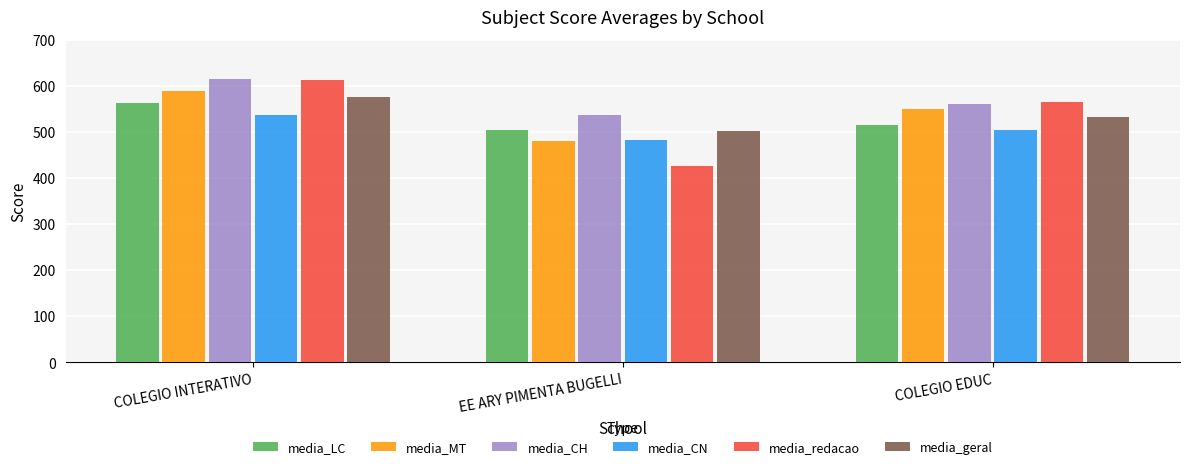

What is the difference between the media_geral values at COLEGIO INTERATIVO and EE ARY PIMENTA BUGELLI?

74.7